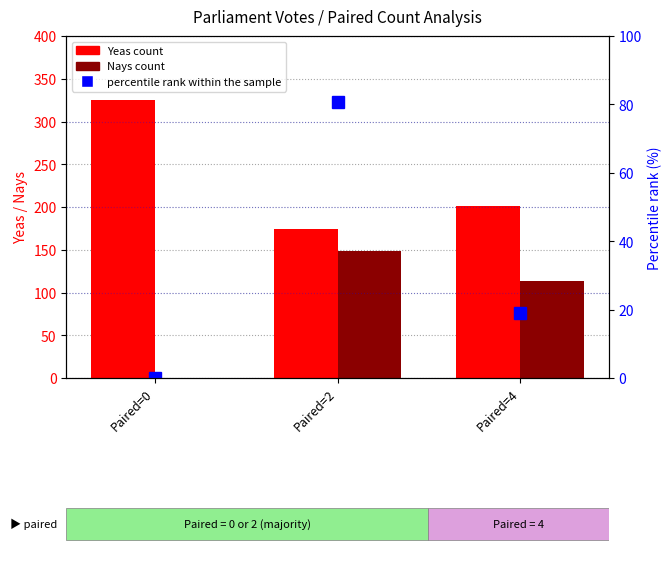

Reading left to right, list all the values displayed in this chart.

Yeas: Paired=0=325.0	Paired=2=174.0	Paired=4=201.0
Nays: Paired=0=0.0	Paired=2=149.0	Paired=4=113.0
percentile rank within the sample: Paired=0=0.1	Paired=2=80.7	Paired=4=19.1